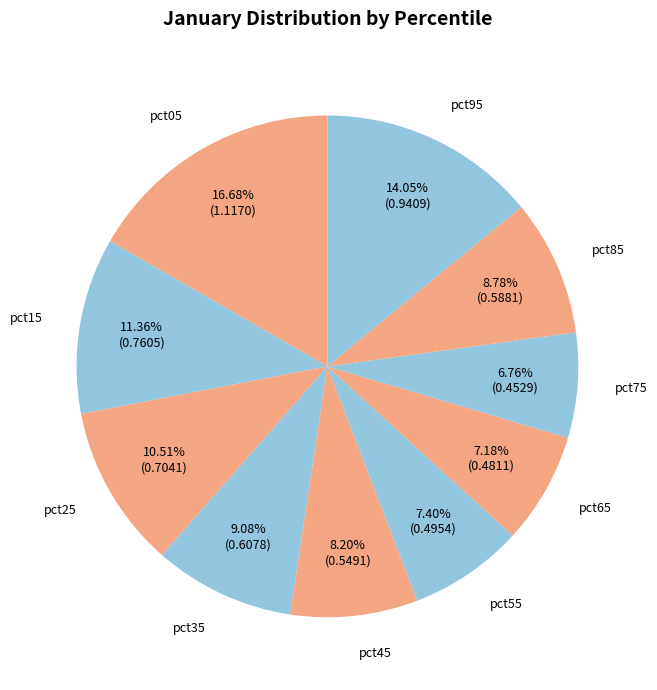

To the nearest percent, what is the difference between the largest and smallest slice percentages?

10%